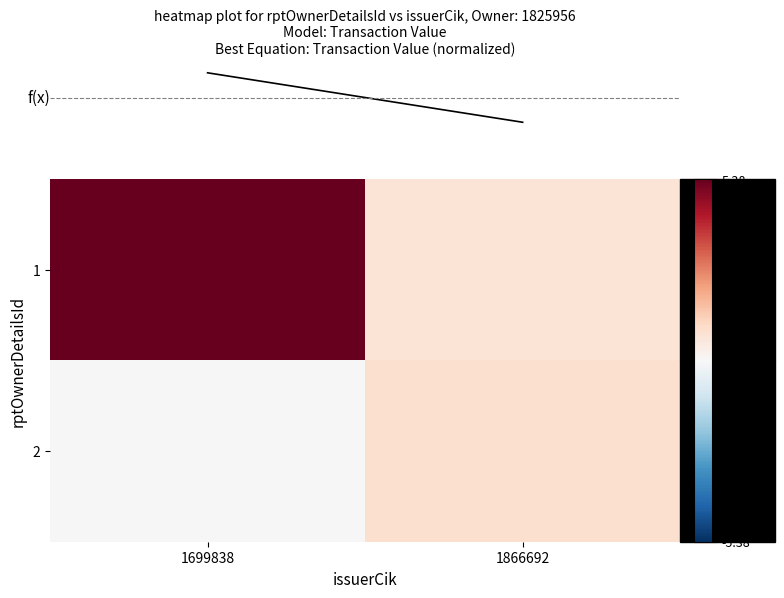

Between 1866692 and 1699838, which is larger?

1699838